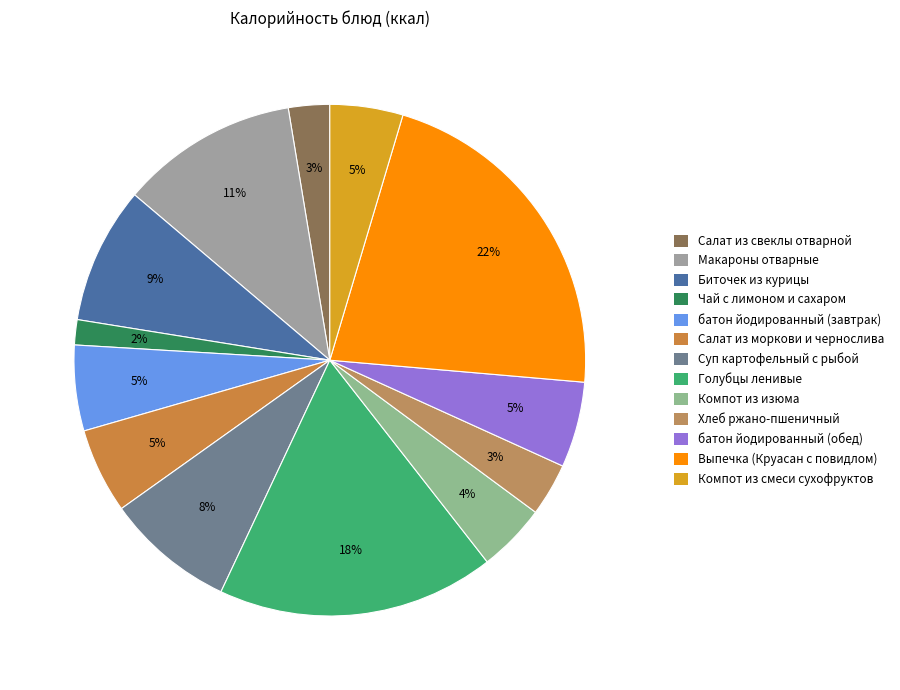

Which slice is the largest?

Выпечка (Круасан с повидлом)